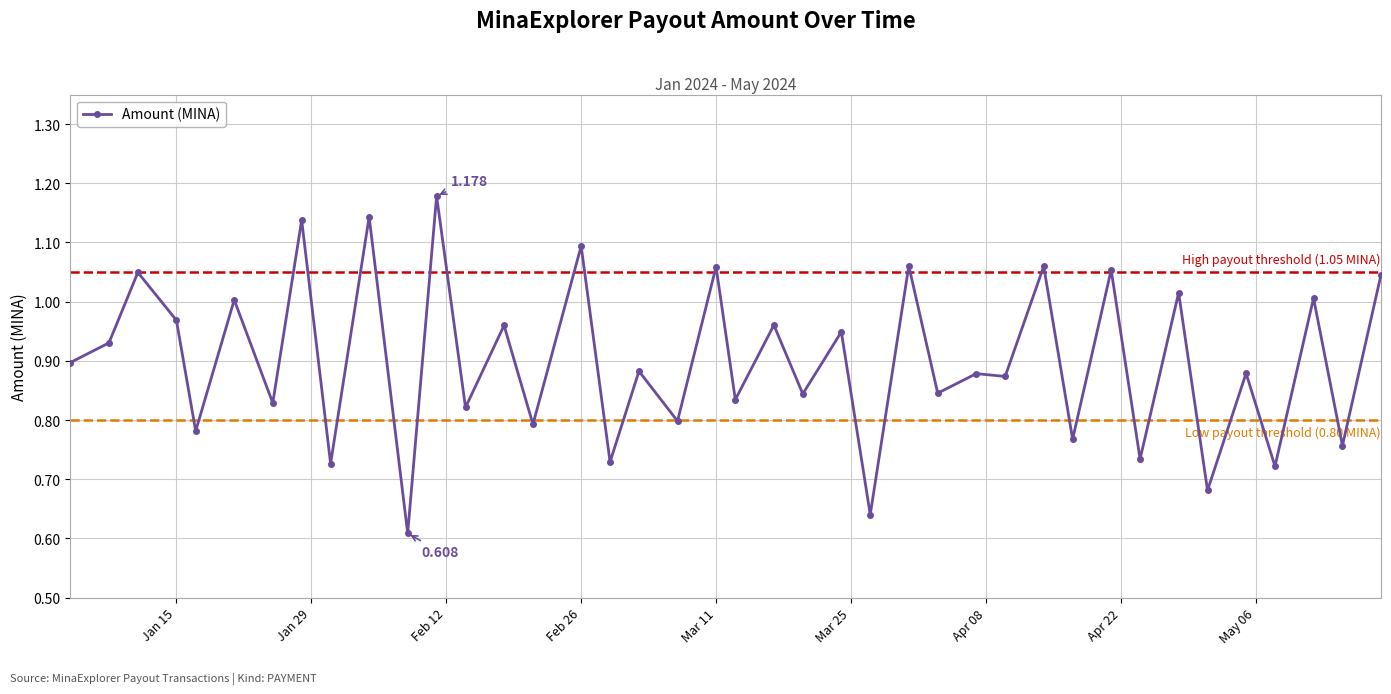

True or false: the data has more than 2 interior local peaks.

True